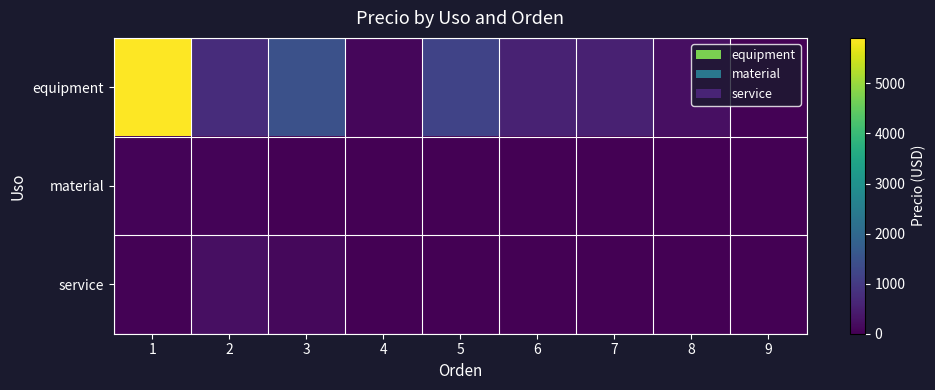

How many distinct data groups are displayed?

3